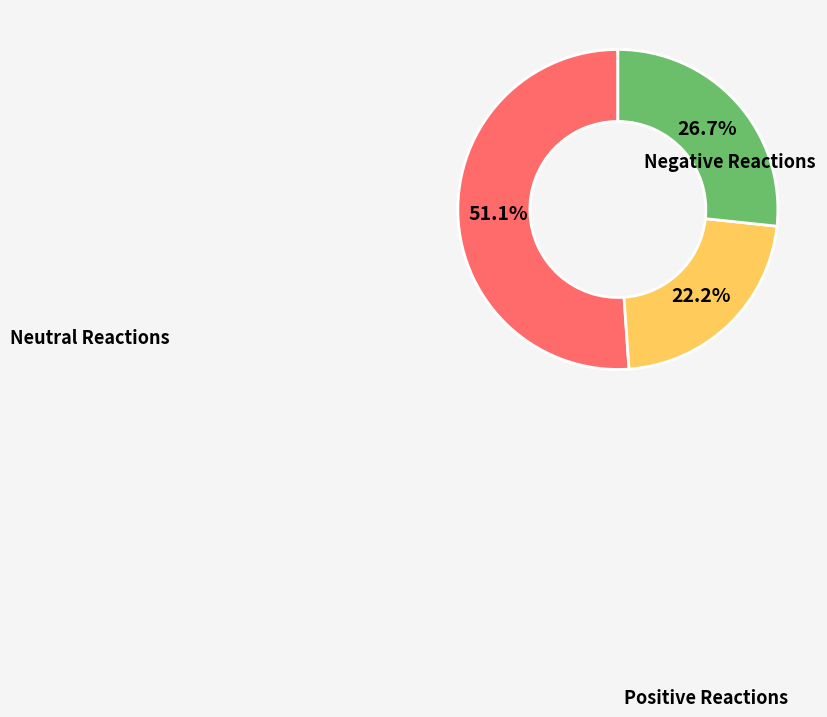

Does any single category account for the majority?

Yes